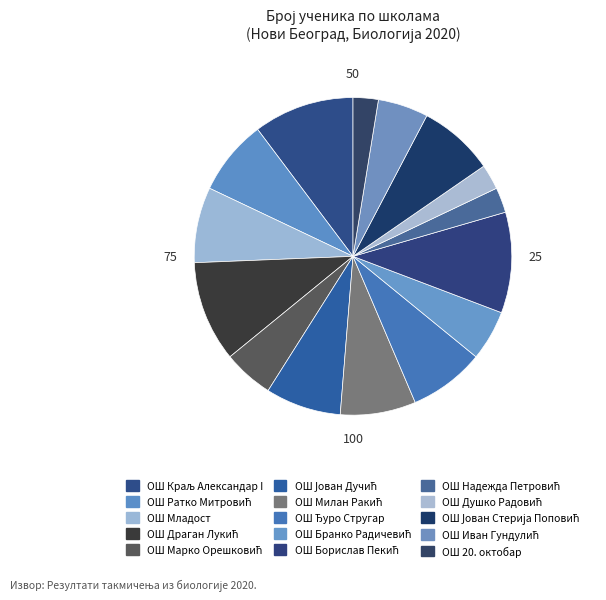

What percentage is the ОШ Иван Гундулић slice, to the nearest percent?

5%